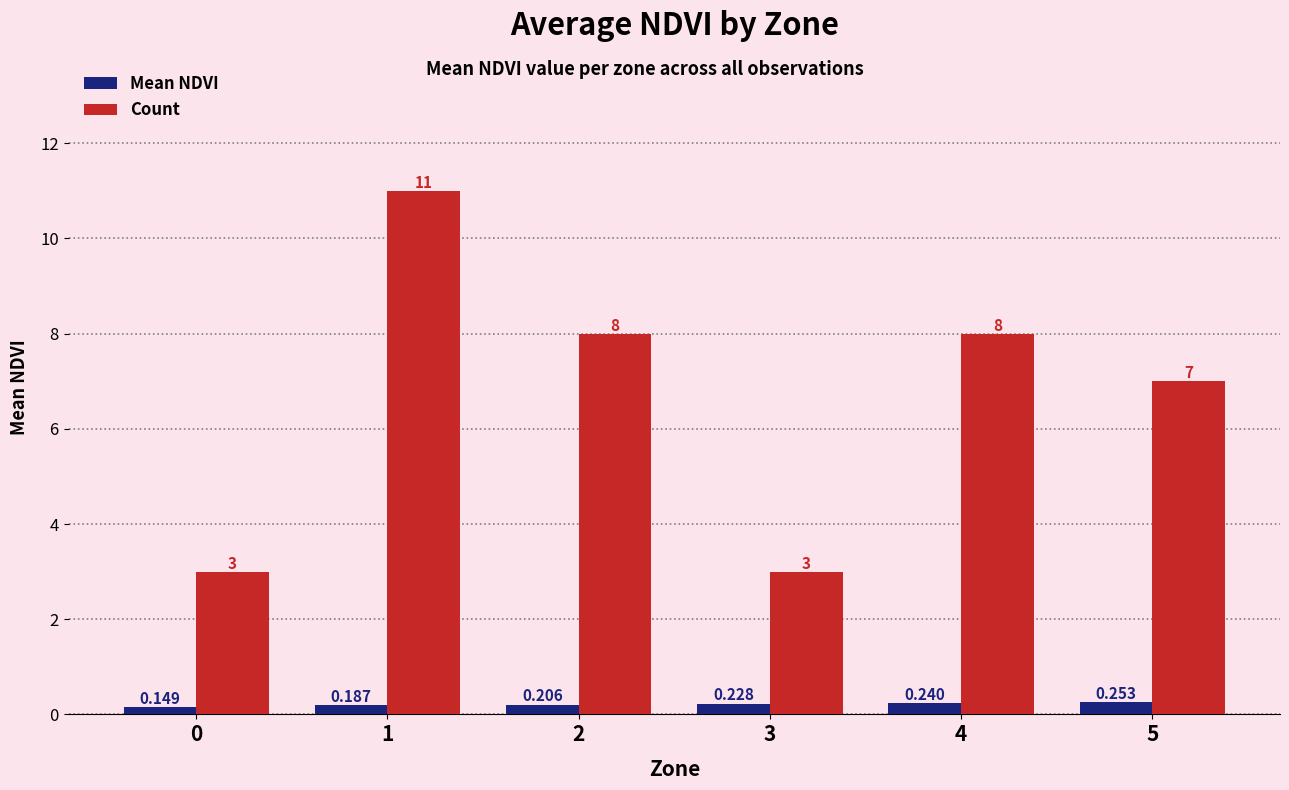

How many bars are there in total?

12